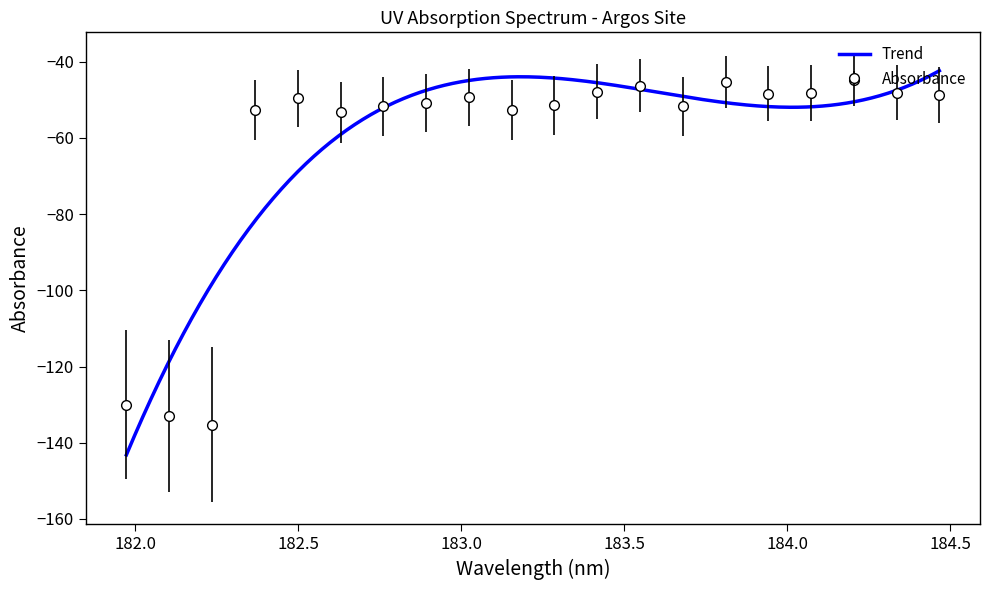

What is the value of the Absorbance point at the 17th from the left?

-48.3